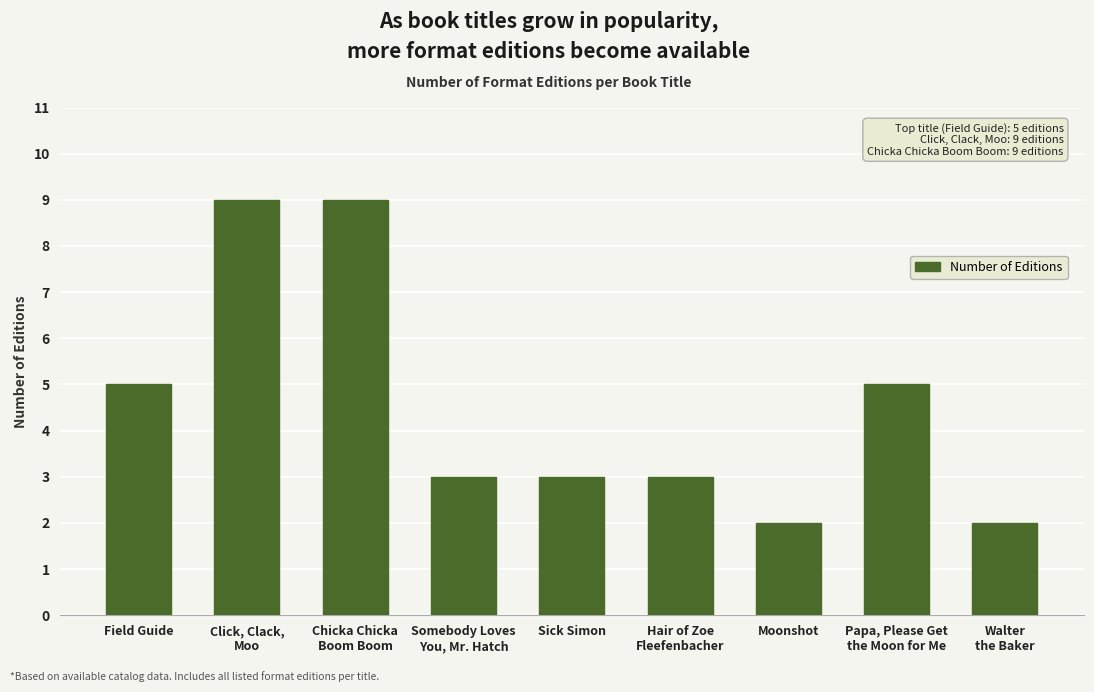

What is the maximum value shown in the chart?

9